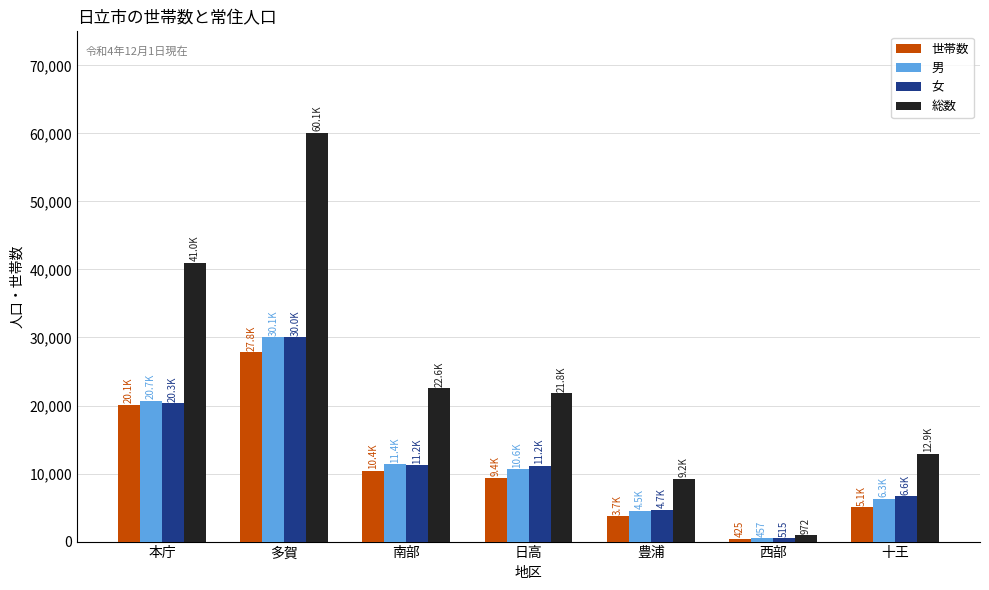

How many bars are there in each group?

4